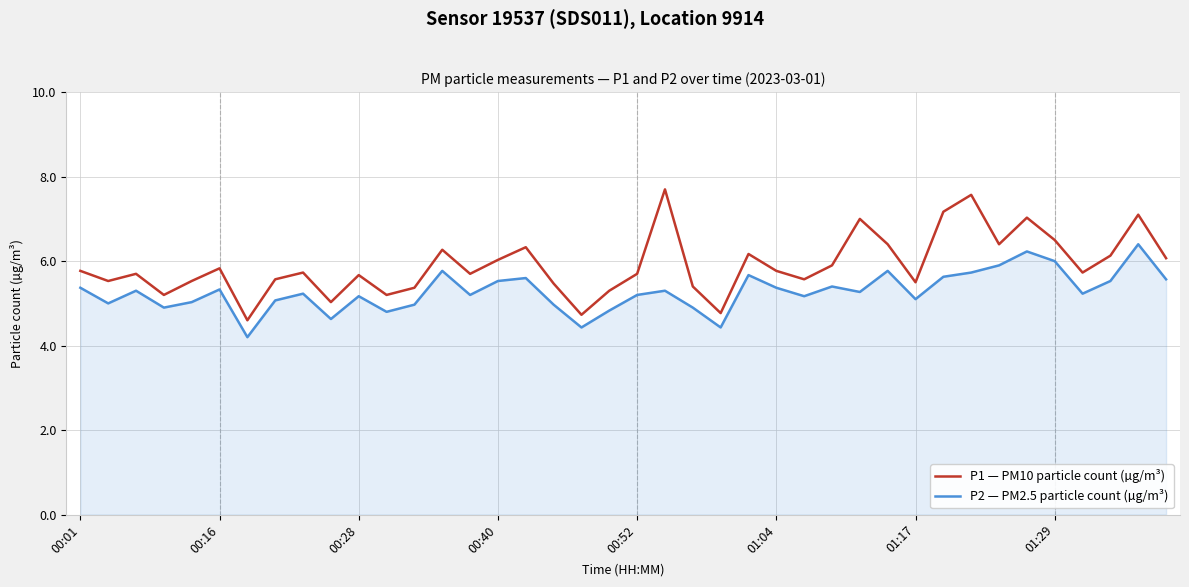

Does the chart have visible grid lines?

Yes